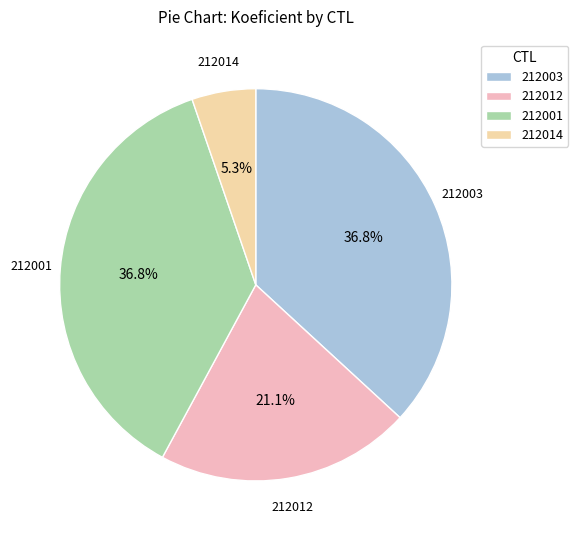

What portion of the pie excludes 212001?

63.2%